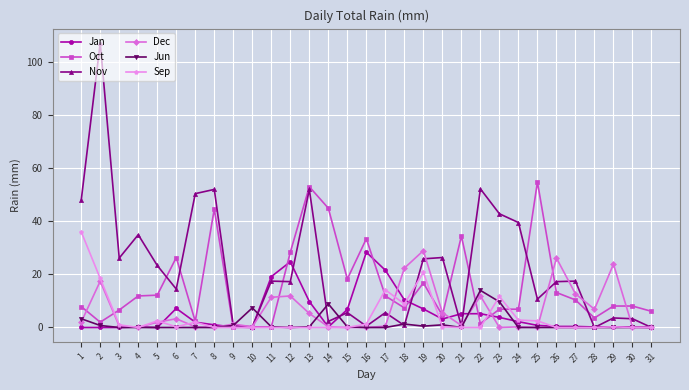

What is the greatest value displayed?

107.4